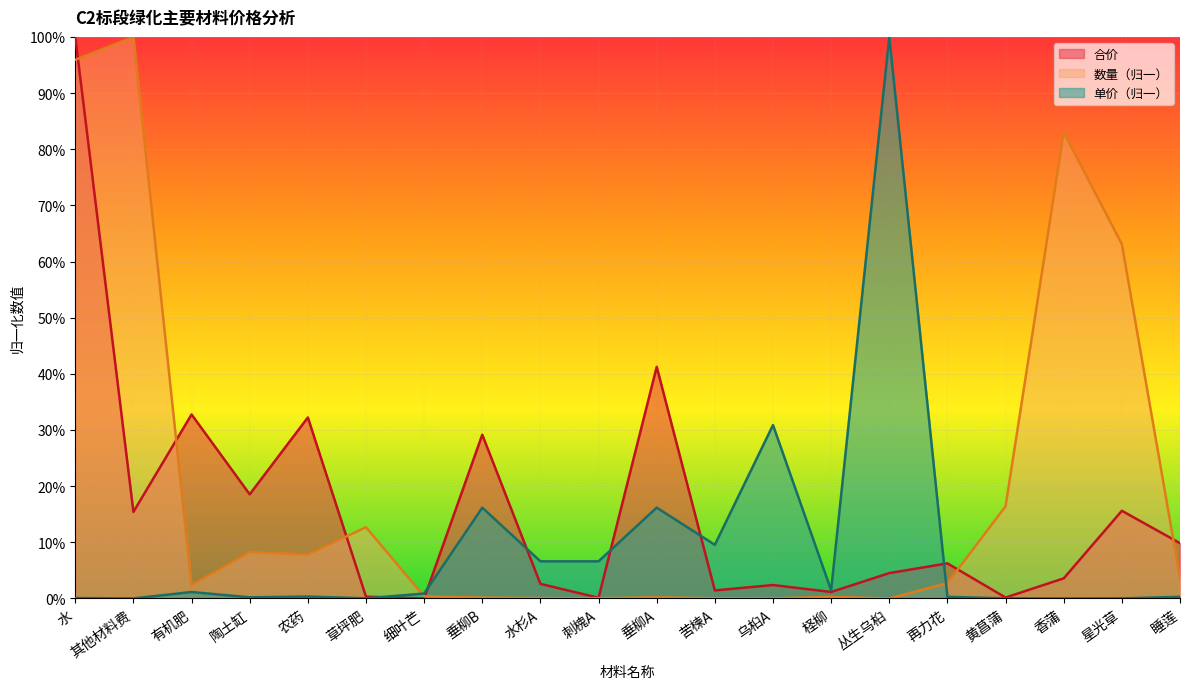

How many lines are shown in the chart?

3